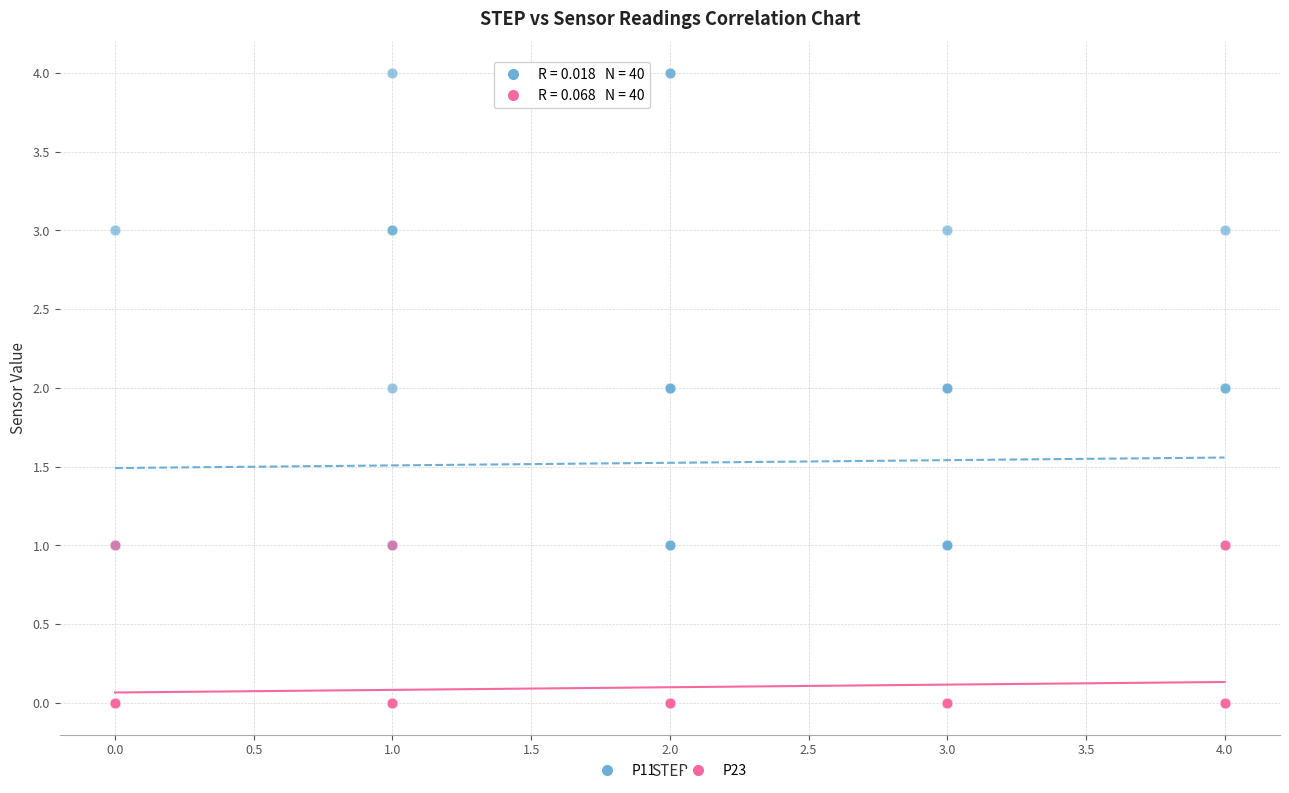

What are all the series names shown in the legend?

P11, P23